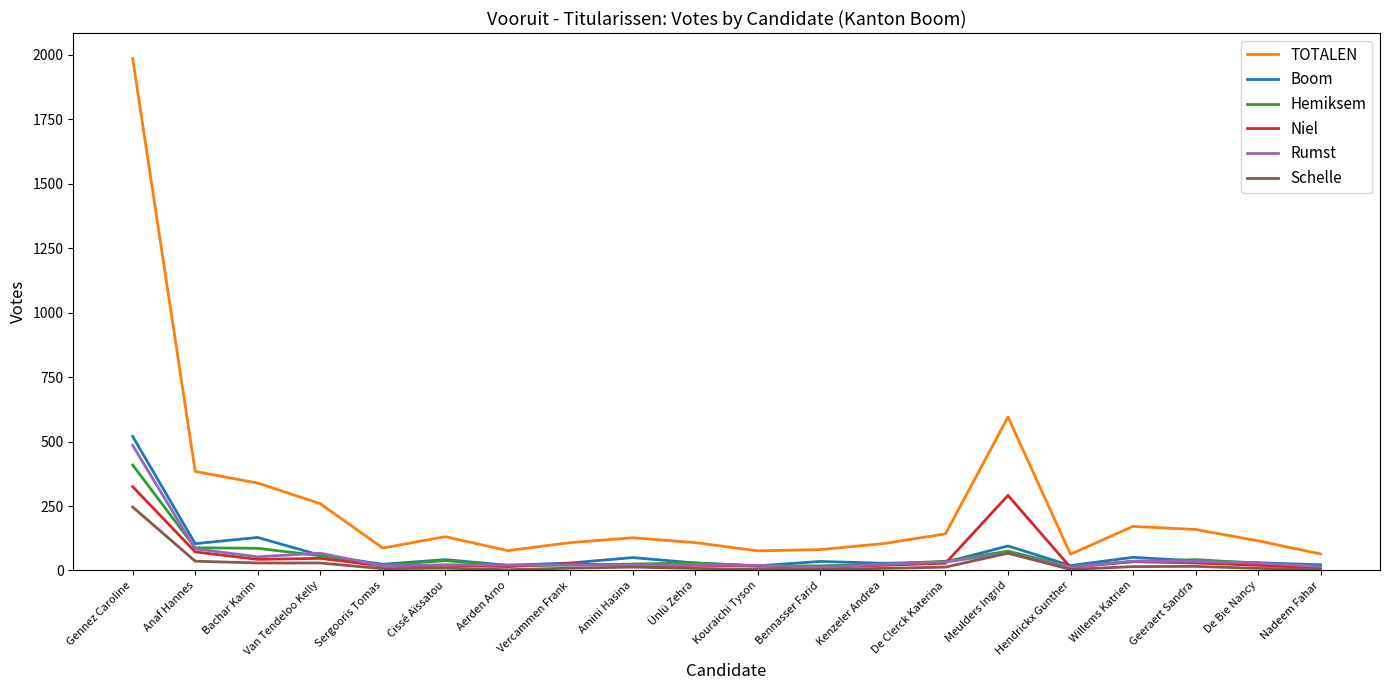

What is the total value across all series at Van Tendeloo Kelly?

518